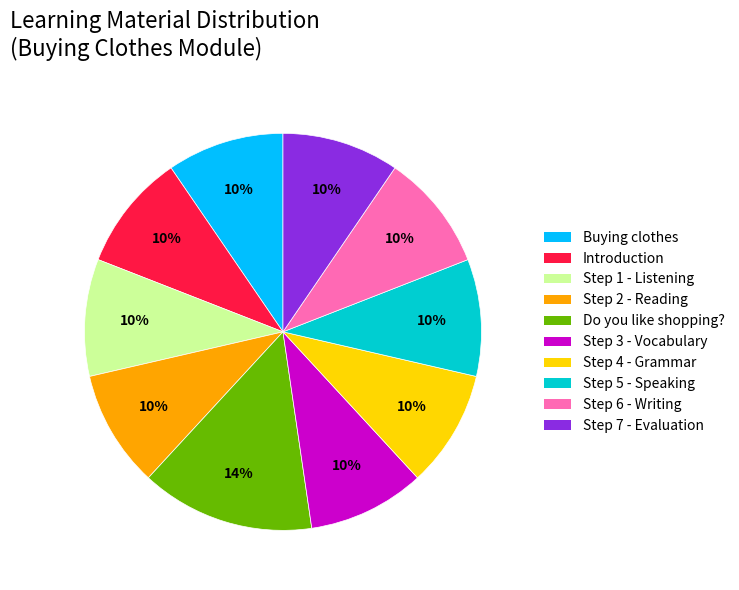

Is the sum of Buying clothes and Step 7 - Evaluation greater than half?

No